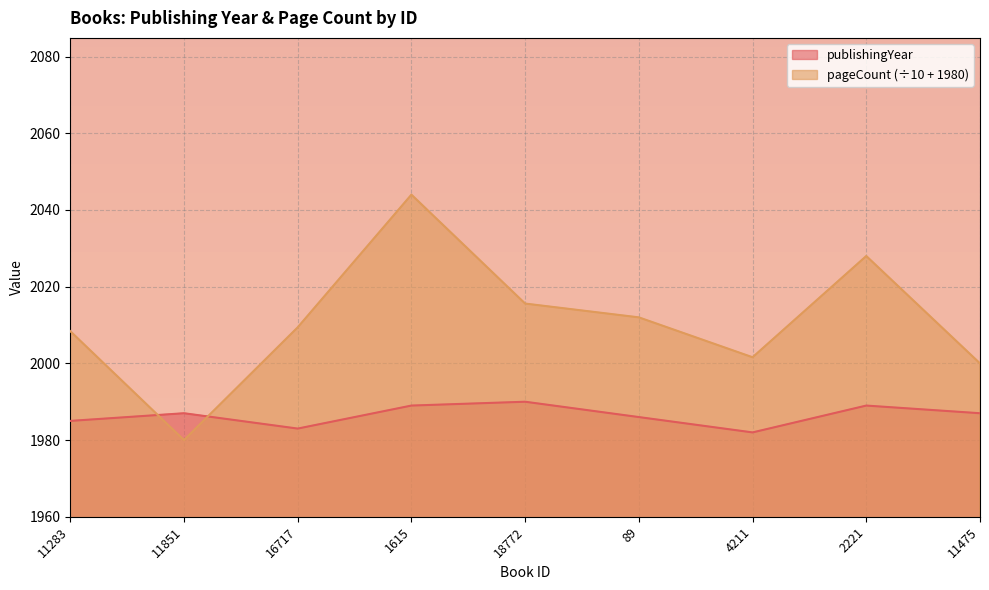

What is the sum of all pageCount values?

18099.0